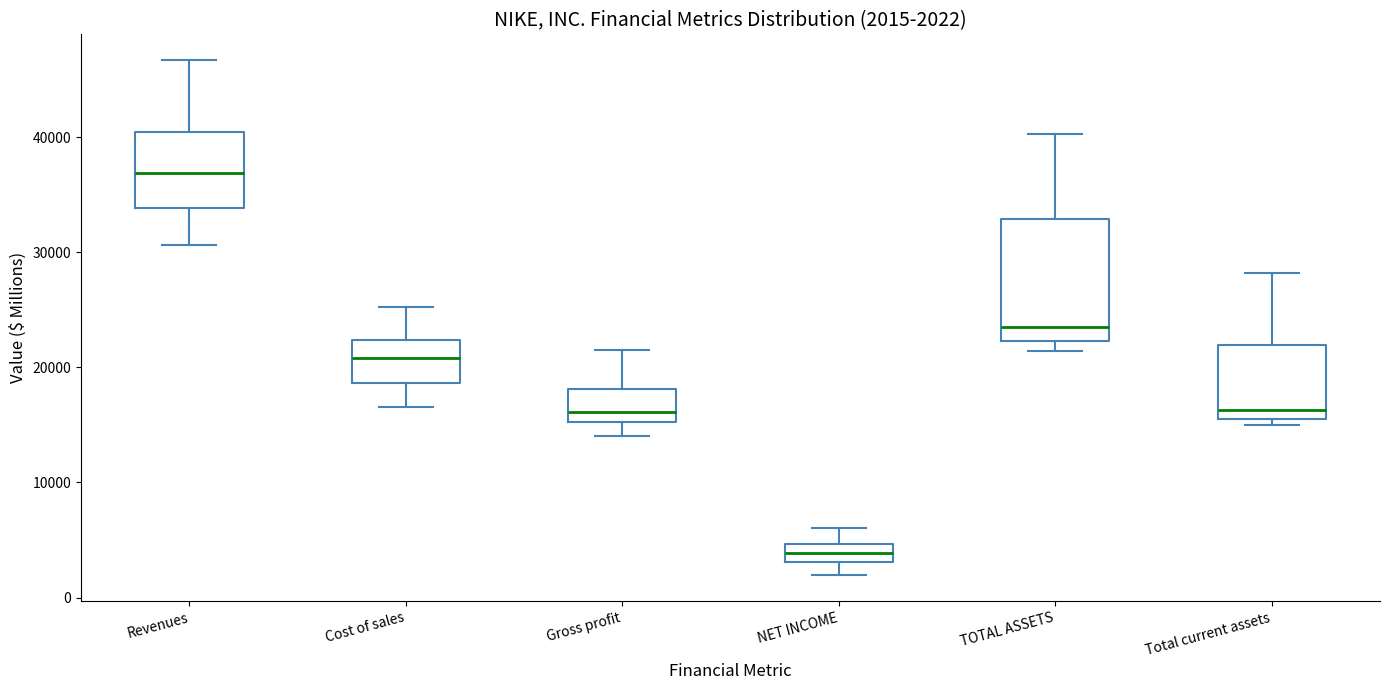

Comparing the boxes themselves (not the whiskers), which one is the tallest?

TOTAL ASSETS